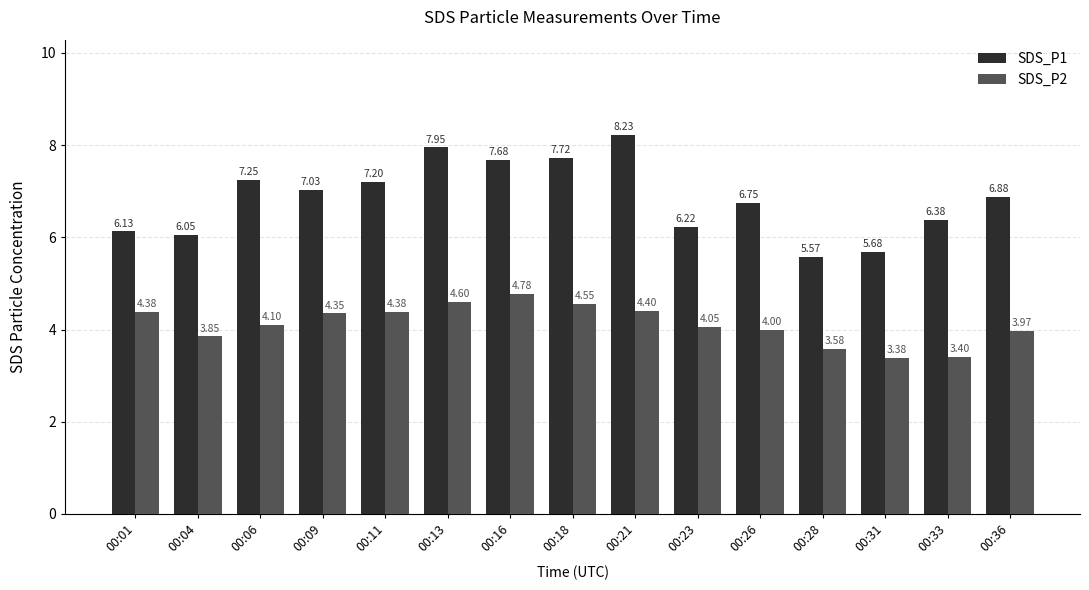

The value of SDS_P1 at 00:28 is 3.1. True or false?

False